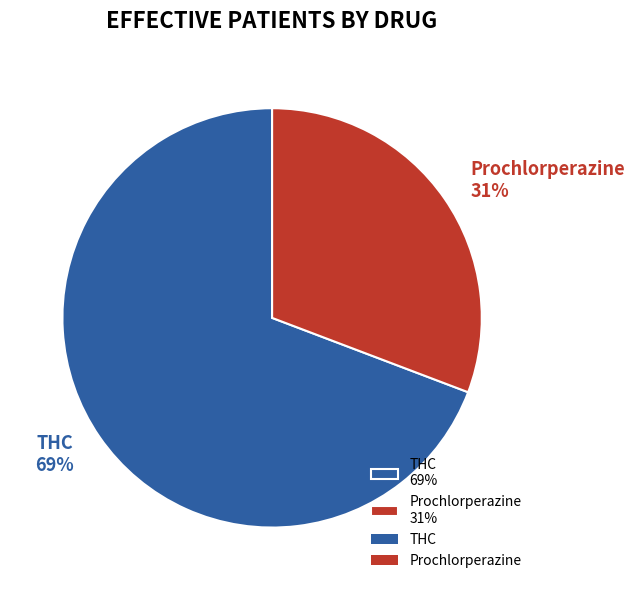

Is it true that Prochlorperazine is 24% of the pie?

False